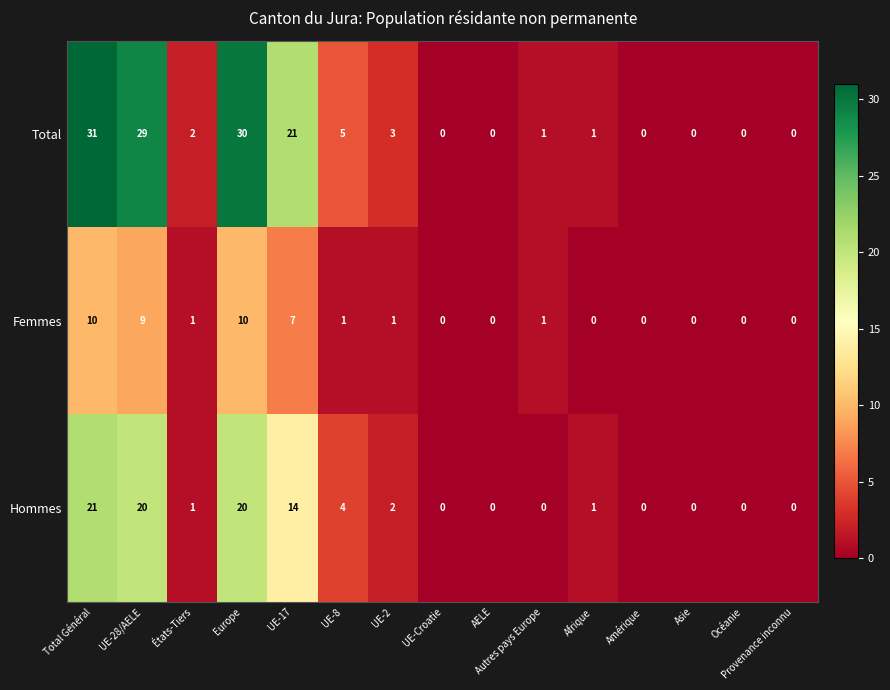

True or false: Hommes has a value of 36 at Total Général.

False